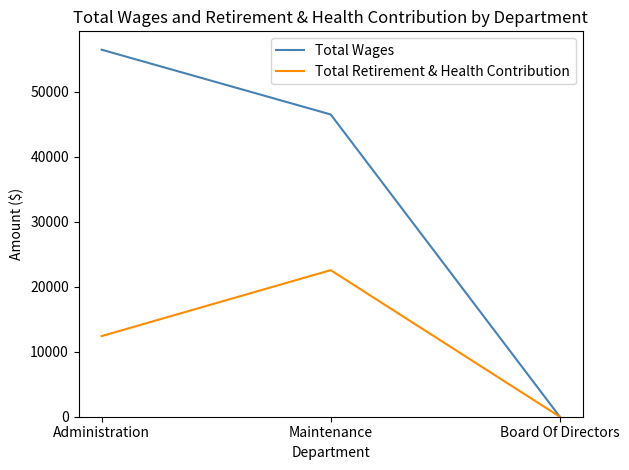

What is the difference between the second highest and minimum values in the Total Wages series?

46525